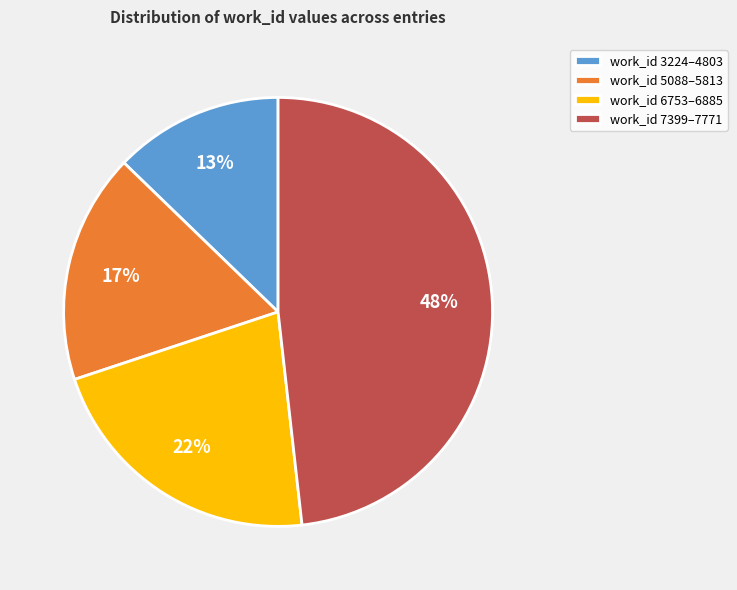

To the nearest percent, what is the average slice percentage?

25%